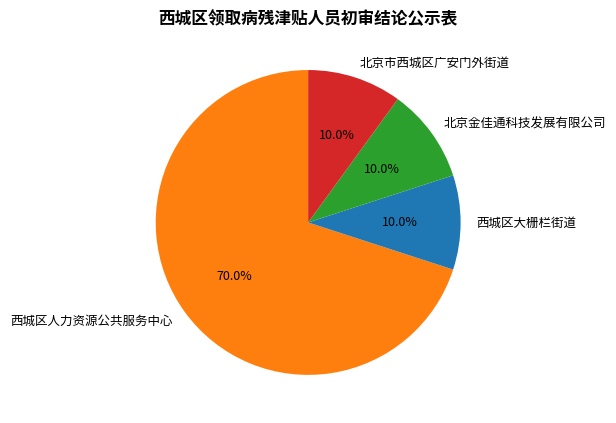

To the nearest percent, what is the difference between the largest and smallest slice percentages?

60%